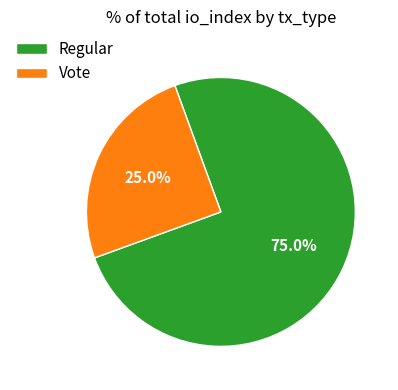

To the nearest percent, what is the average slice percentage?

50%